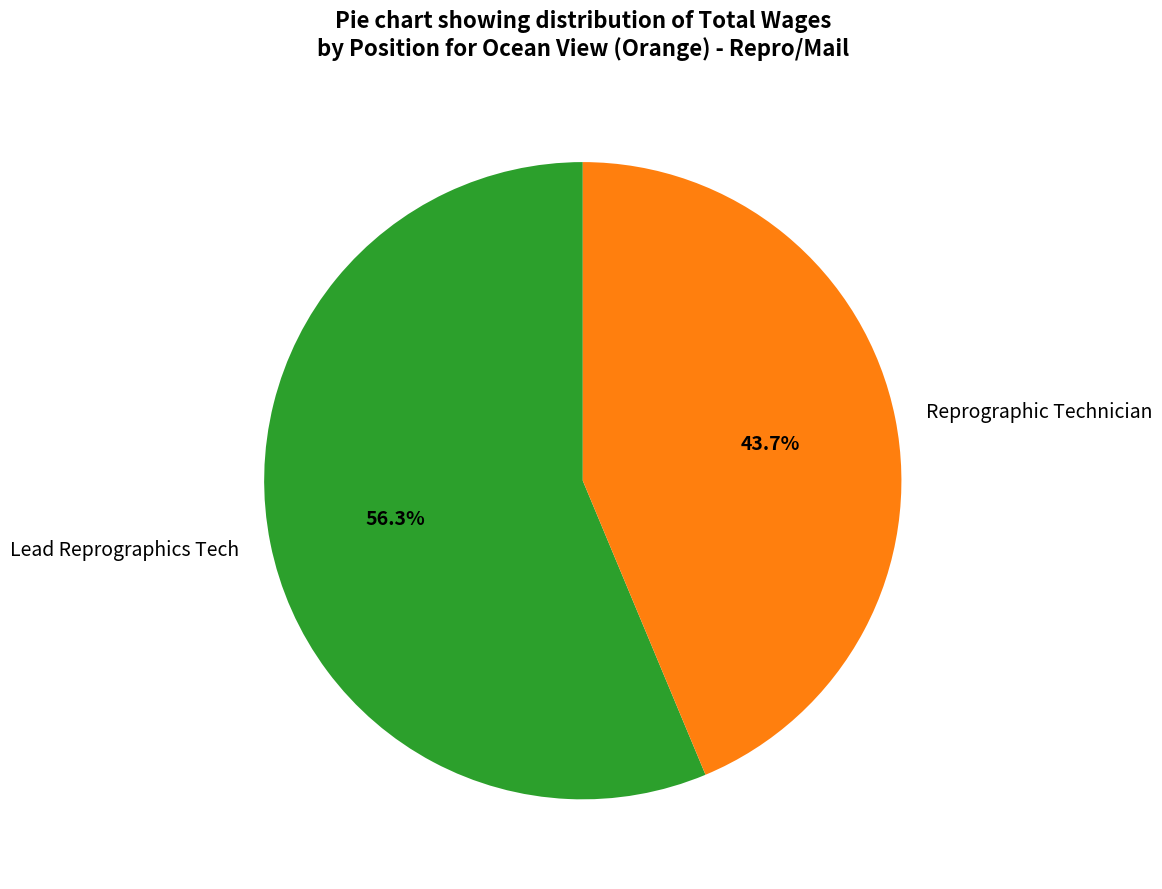

How many slices are in this pie chart?

2